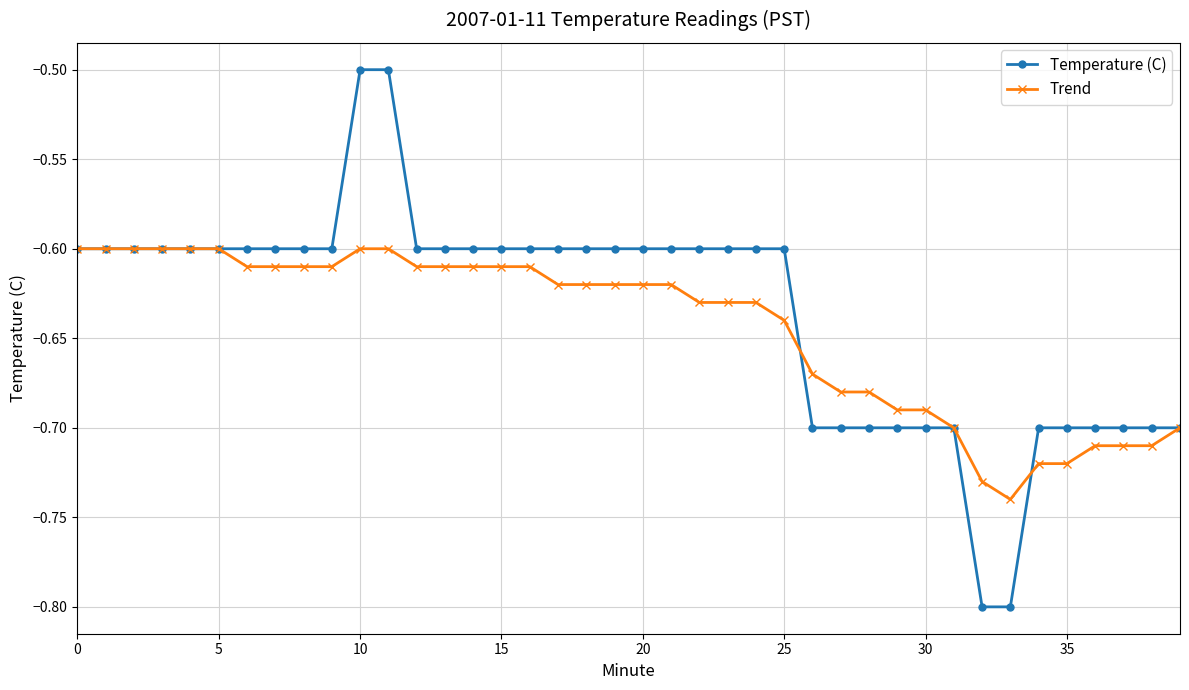

Rank the series by their maximum value, from lowest to highest.

Trend, Temperature (C)